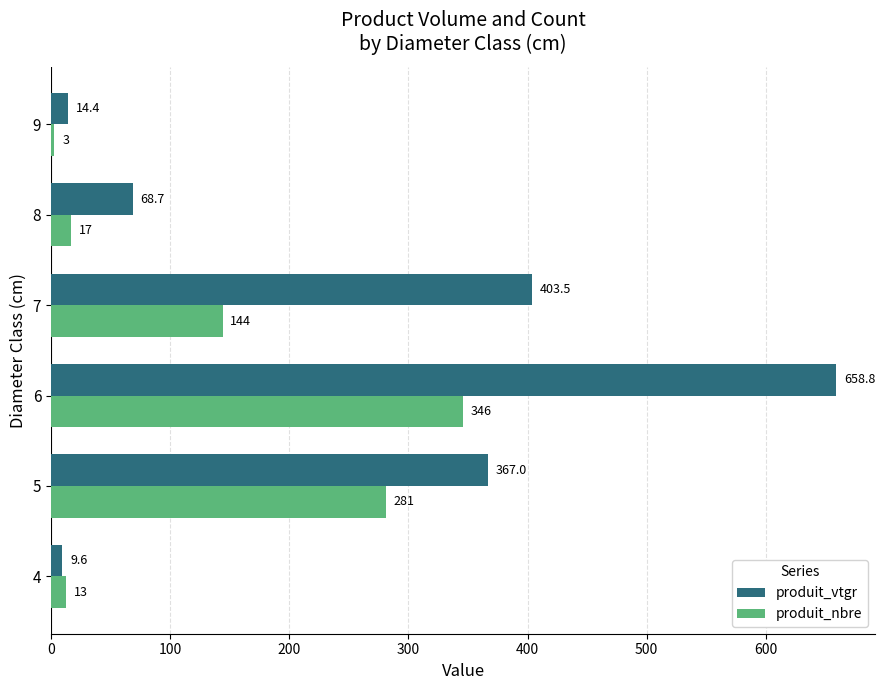

Between 4 and 5, which series saw the biggest shift?

produit_vtgr